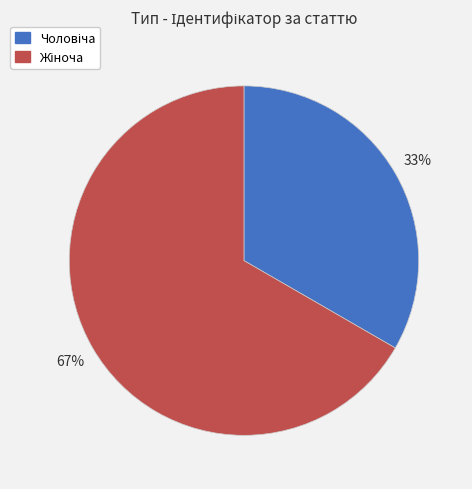

Is there a majority slice in this chart?

Yes